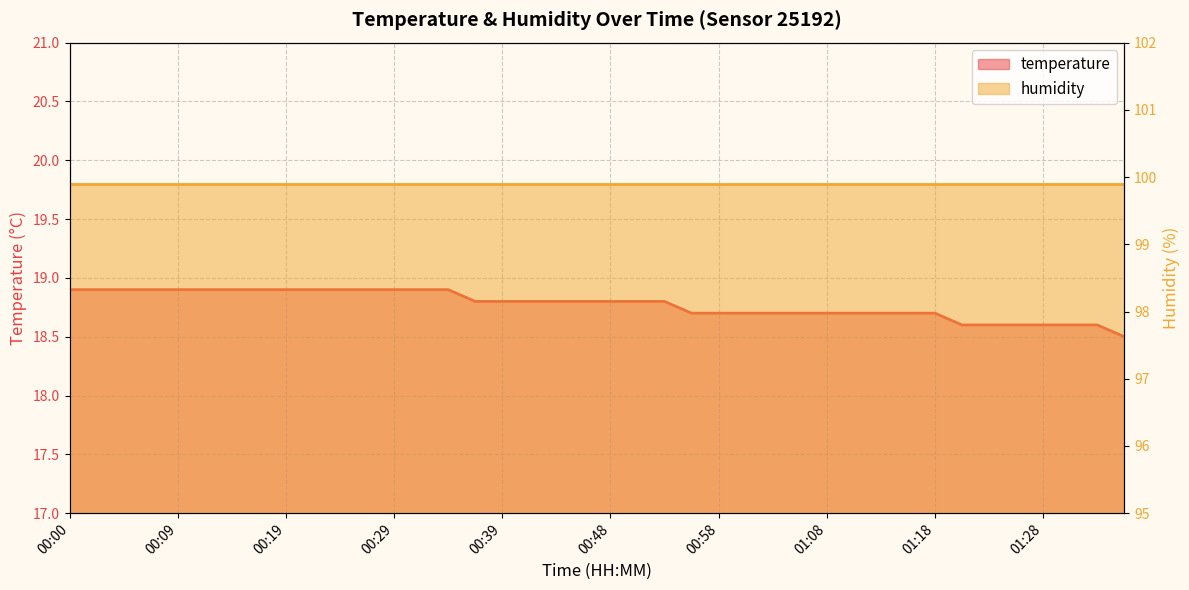

Rank the categories by value from highest to lowest.

00:00, 00:02, 00:05, 00:07, 00:09, 00:12, 00:14, 00:17, 00:19, 00:22, 00:24, 00:26, 00:29, 00:31, 00:34, 00:36, 00:39, 00:41, 00:44, 00:46, 00:48, 00:51, 00:53, 00:56, 00:58, 01:01, 01:03, 01:06, 01:08, 01:11, 01:13, 01:16, 01:18, 01:20, 01:23, 01:25, 01:28, 01:30, 01:33, 01:35